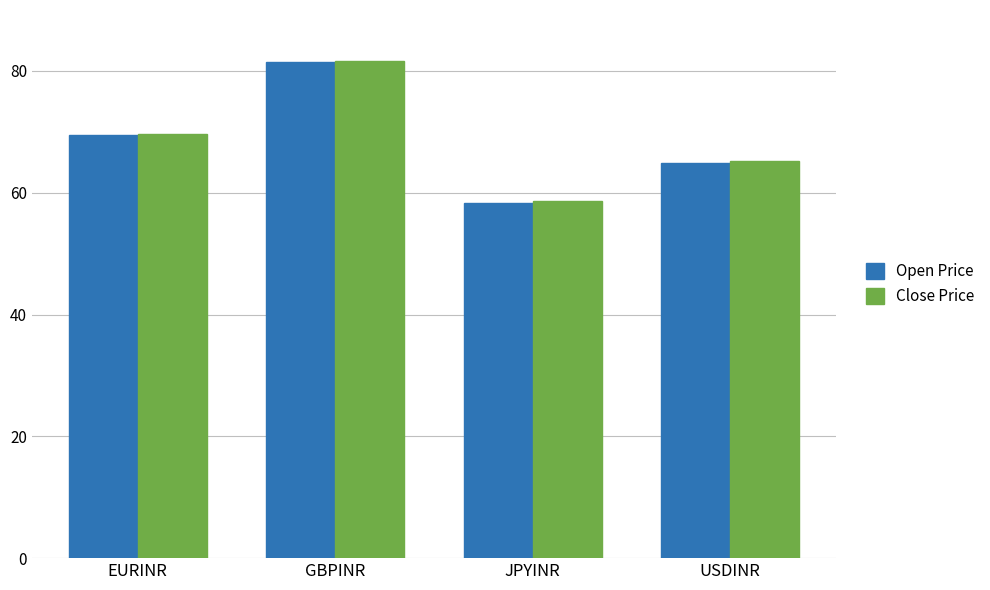

How many groups of bars are there?

4